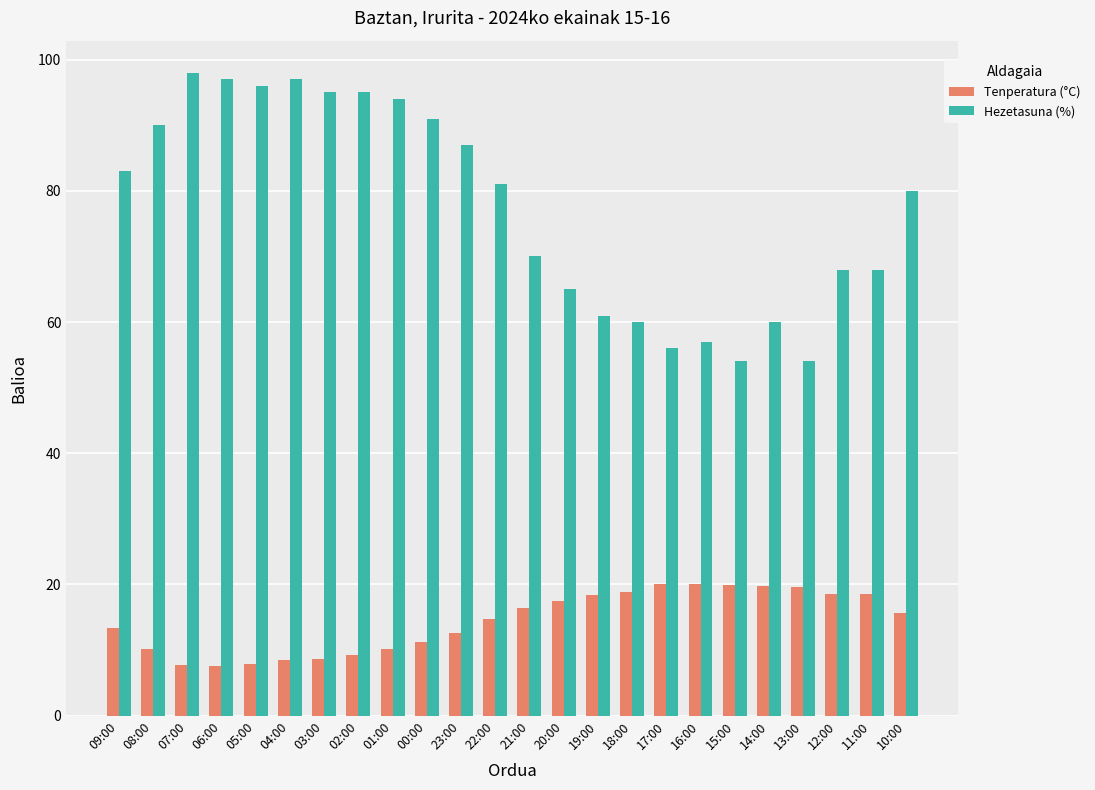

What is the minimum value shown in the chart?

7.6